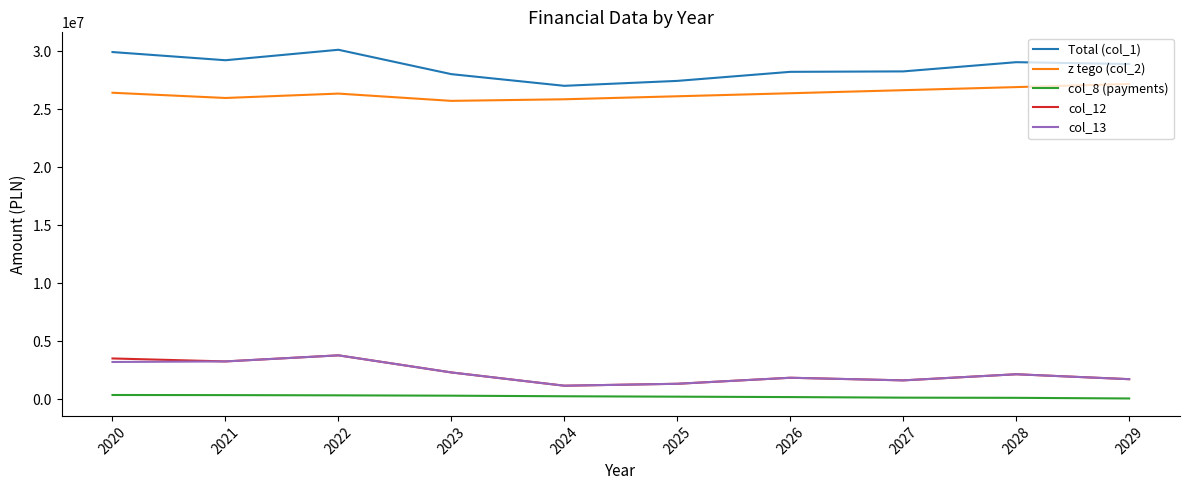

What is the highest value of the z tego (col_2) series?

27194283.0